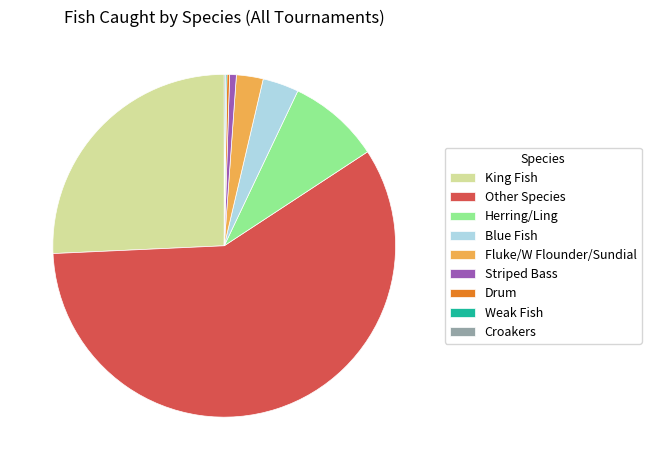

Does Other Species account for over 50% of the chart?

Yes